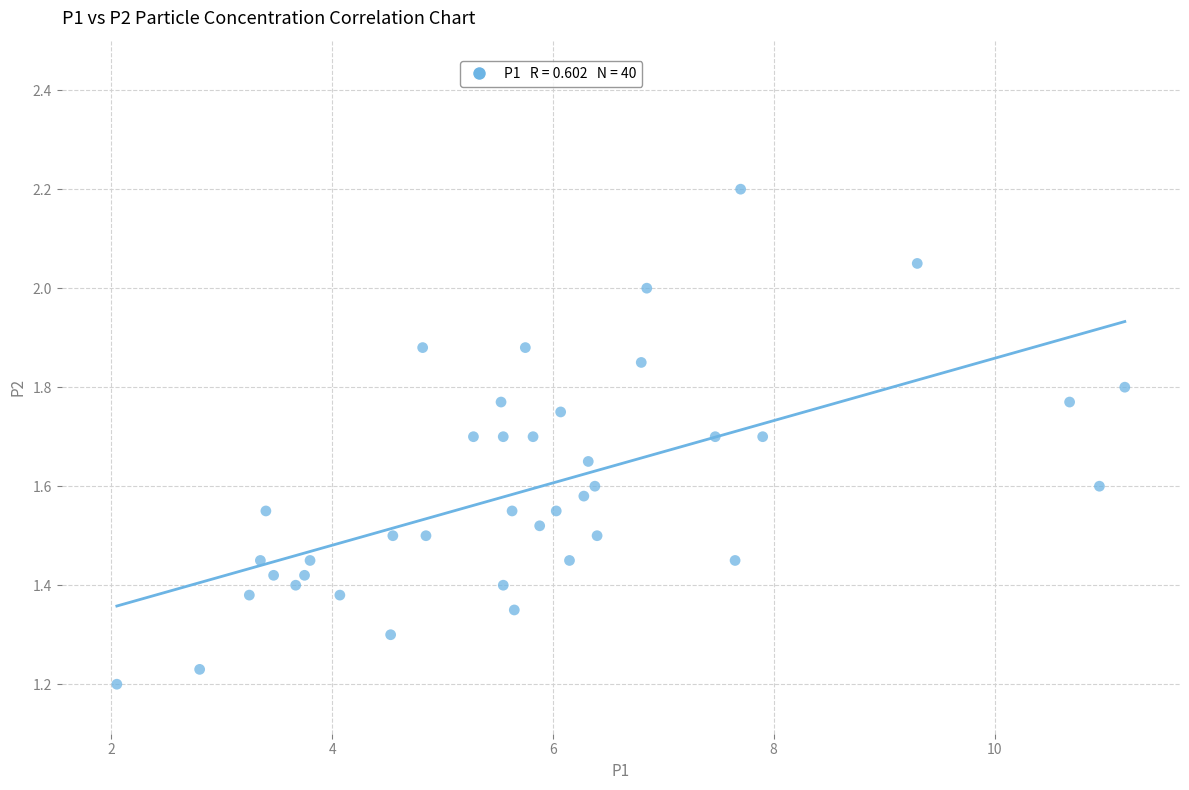

What is the range of X values (max minus min)?

9.1